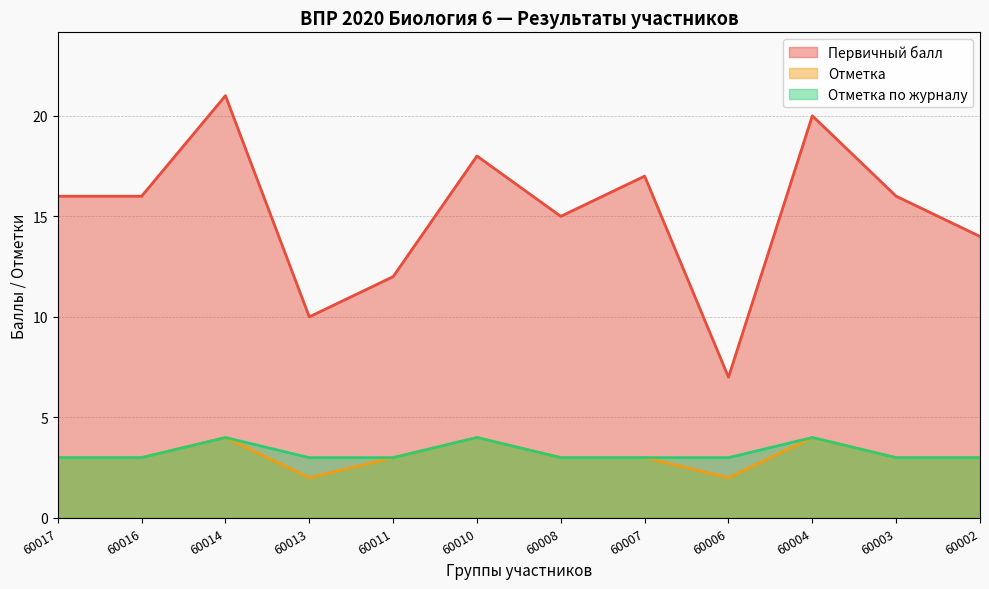

What is the greatest value displayed?

21